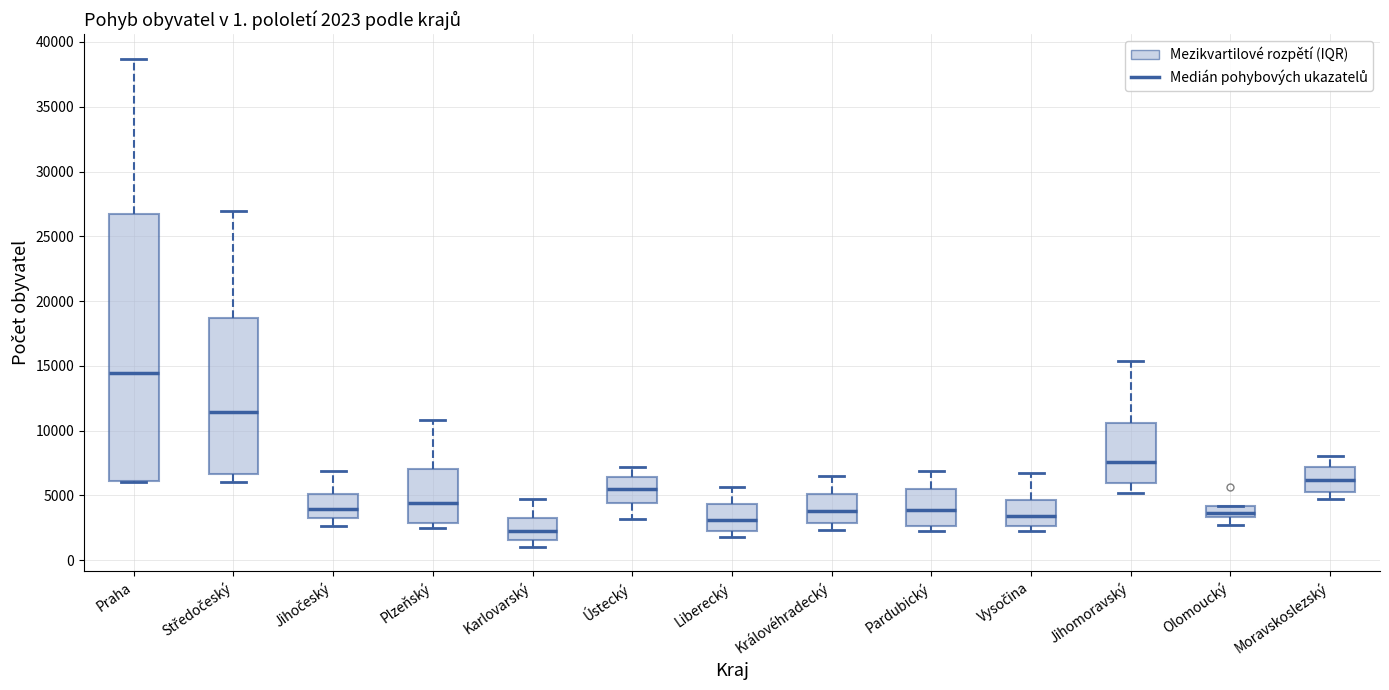

Which box has the highest median line?

Praha